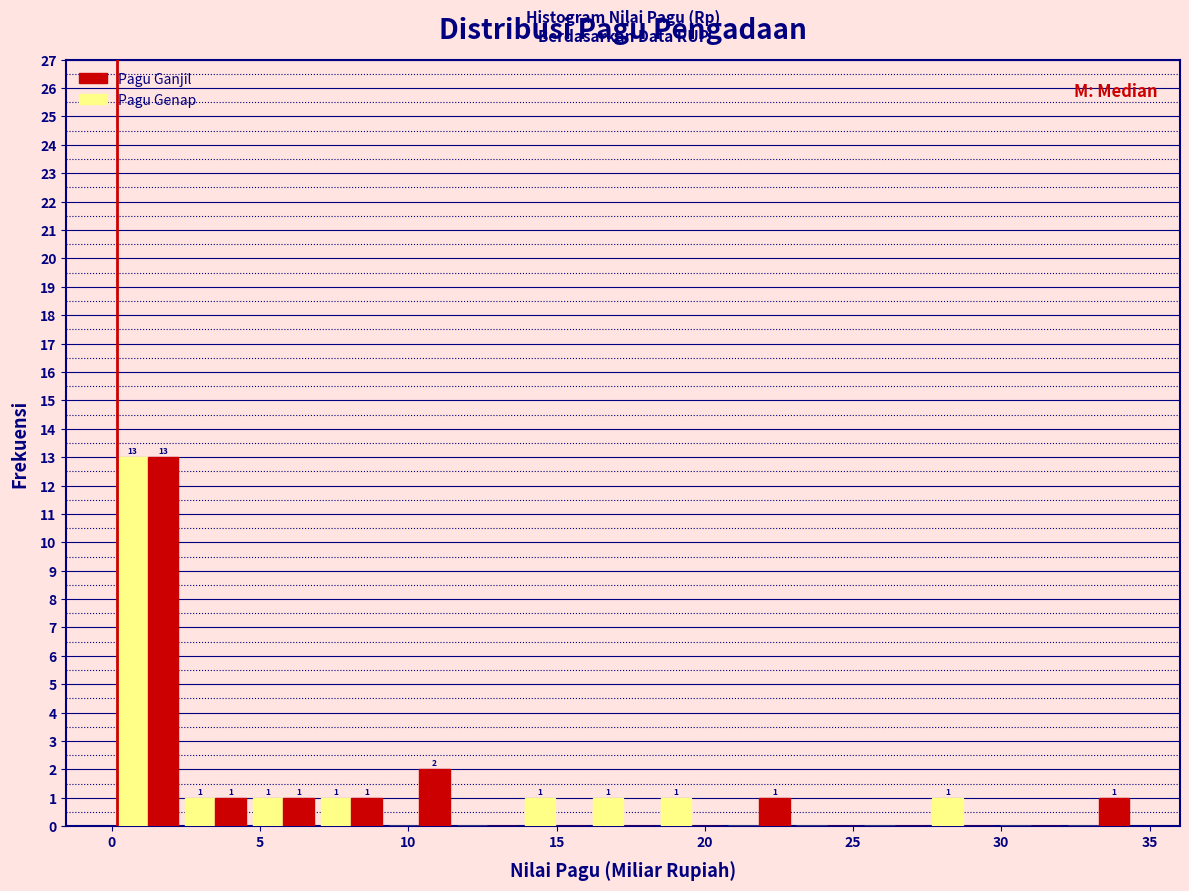

In the Pagu Genap series, which range on the x-axis has the tallest bar?

0.0 to 2.5